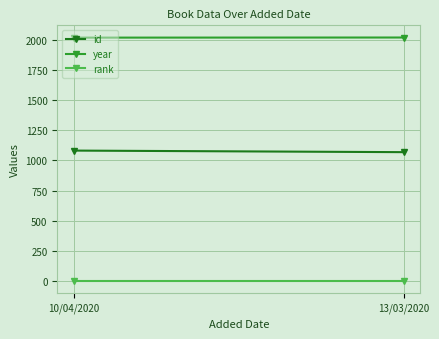

Which series has the largest total across all categories?

year